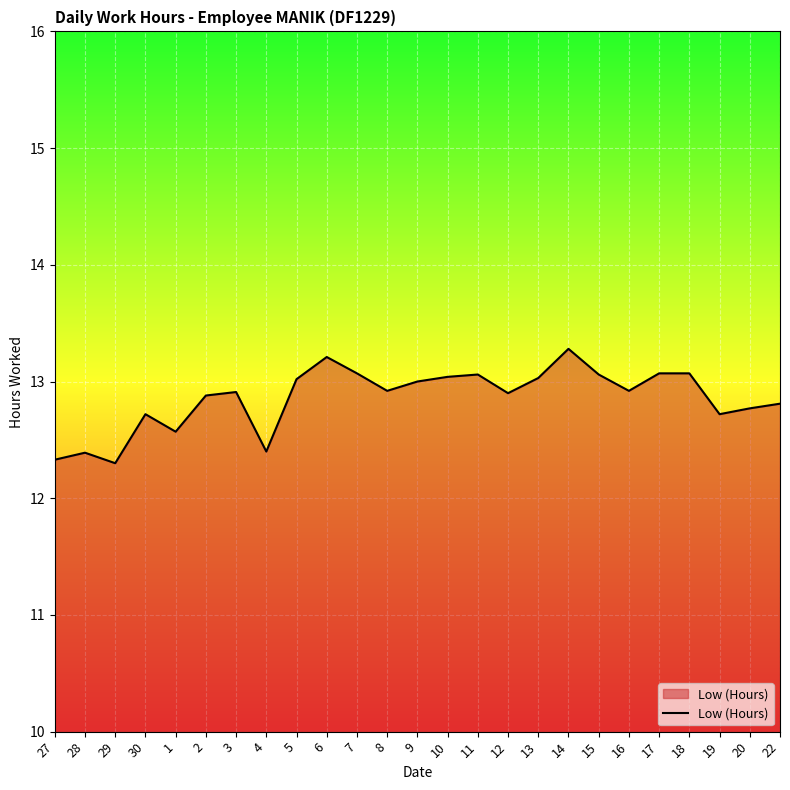

How many lines are shown in the chart?

1